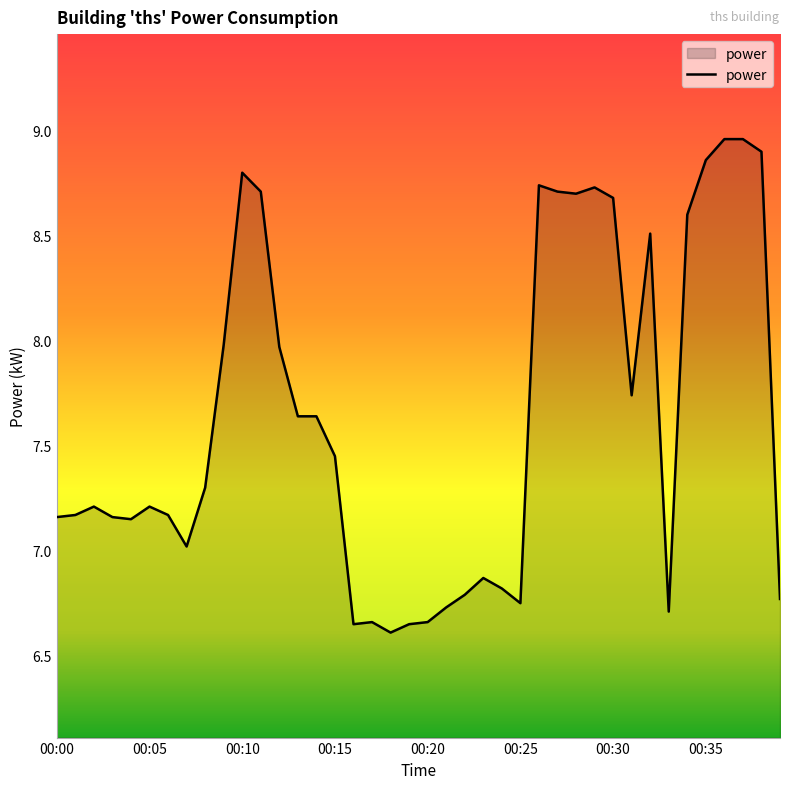

What is the smallest value displayed?

6.6